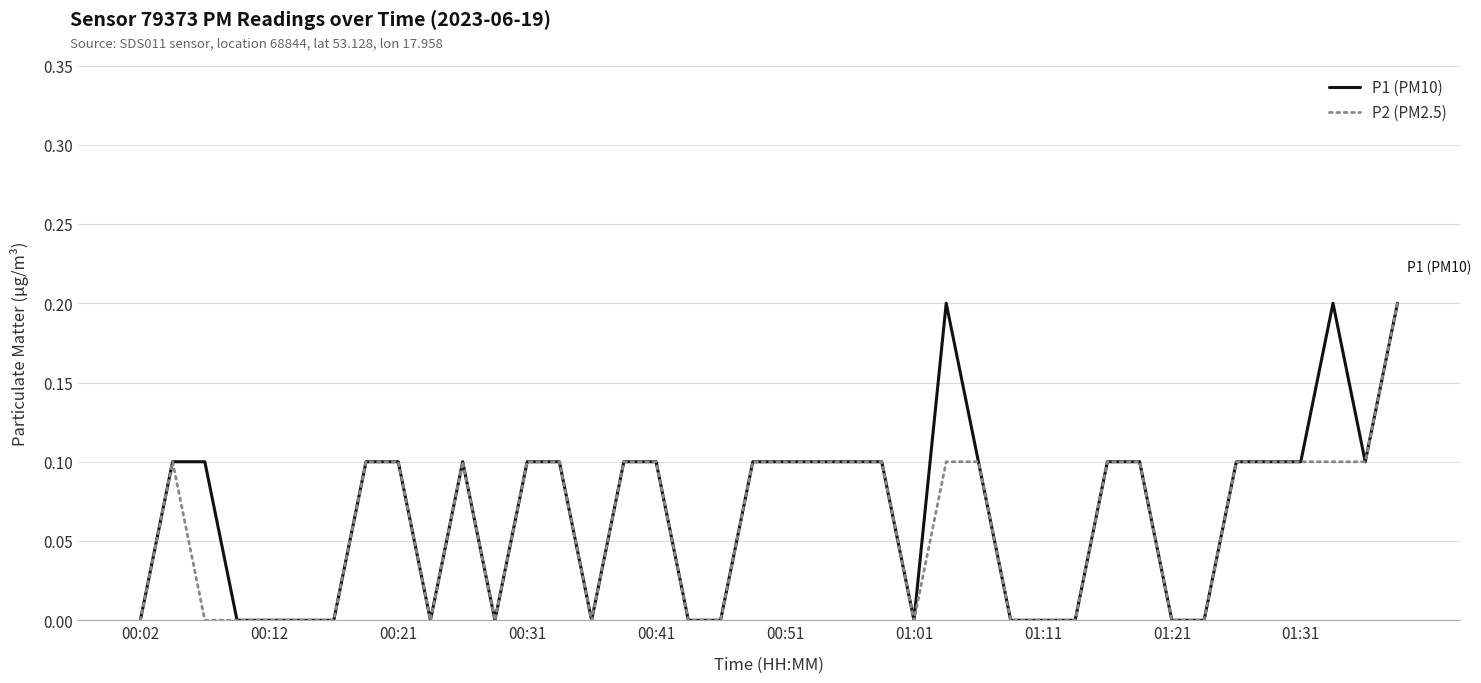

How many distinct data groups are displayed?

2